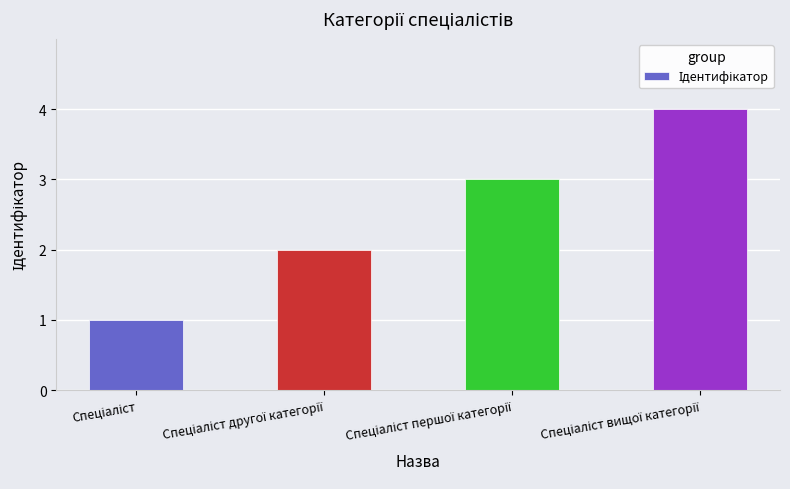

What is the maximum value shown in the chart?

4